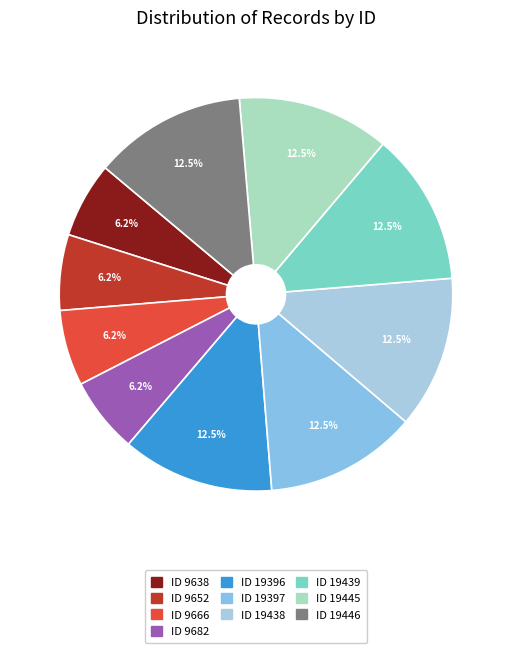

To the nearest percent, what is the combined percentage of ID 19438 and ID 19439?

25%